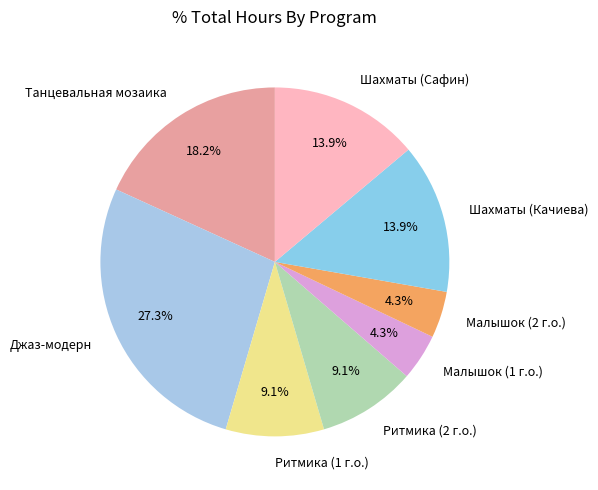

Combined, do Шахматы (Сафин) and Малышок (1 г.о.) account for over 50%?

No